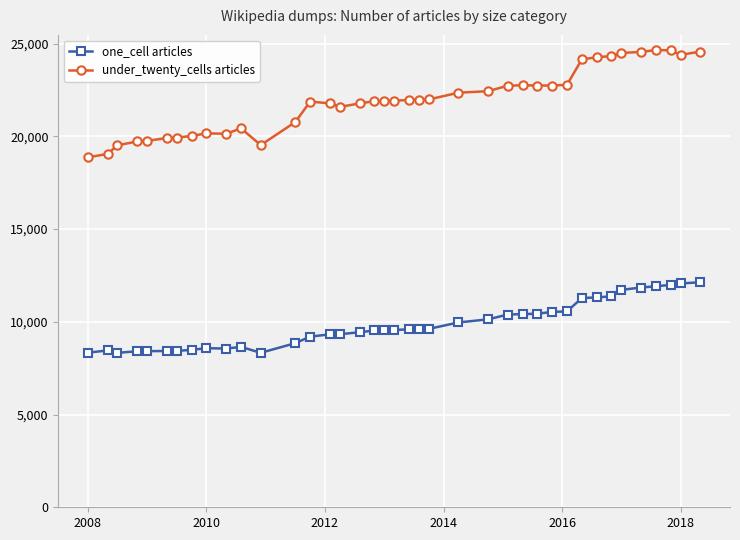

How many data points does each series have?

39